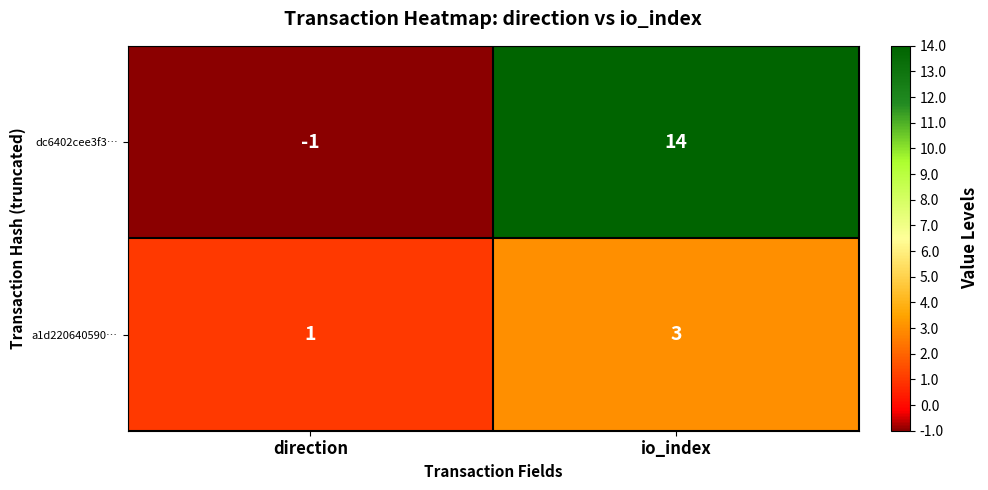

What is the sum of the a1d220640590… values at direction and io_index?

4